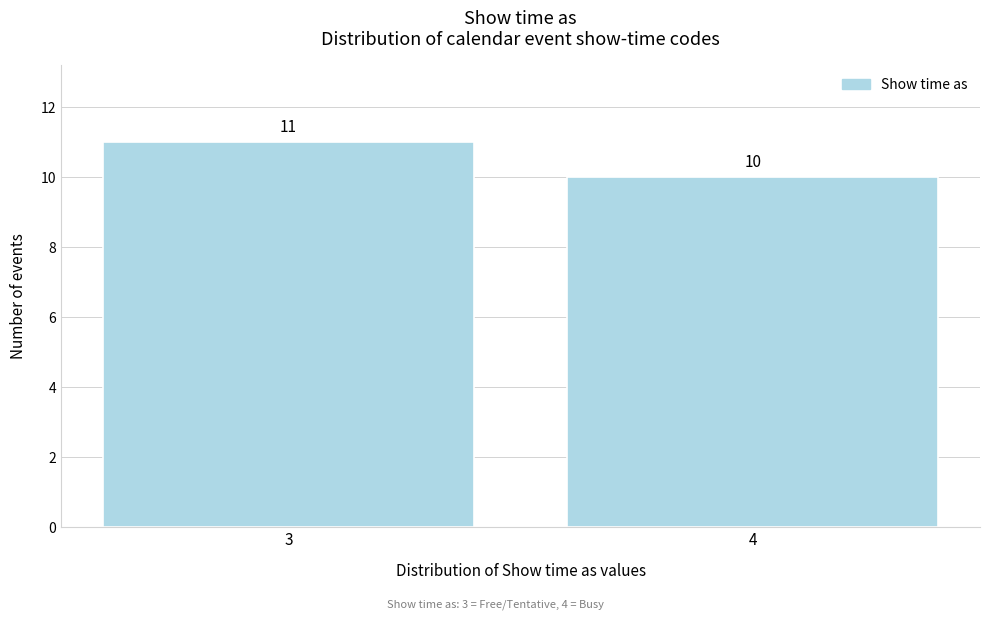

Reading right to left, list all the values displayed in this chart.

4=10	3=11